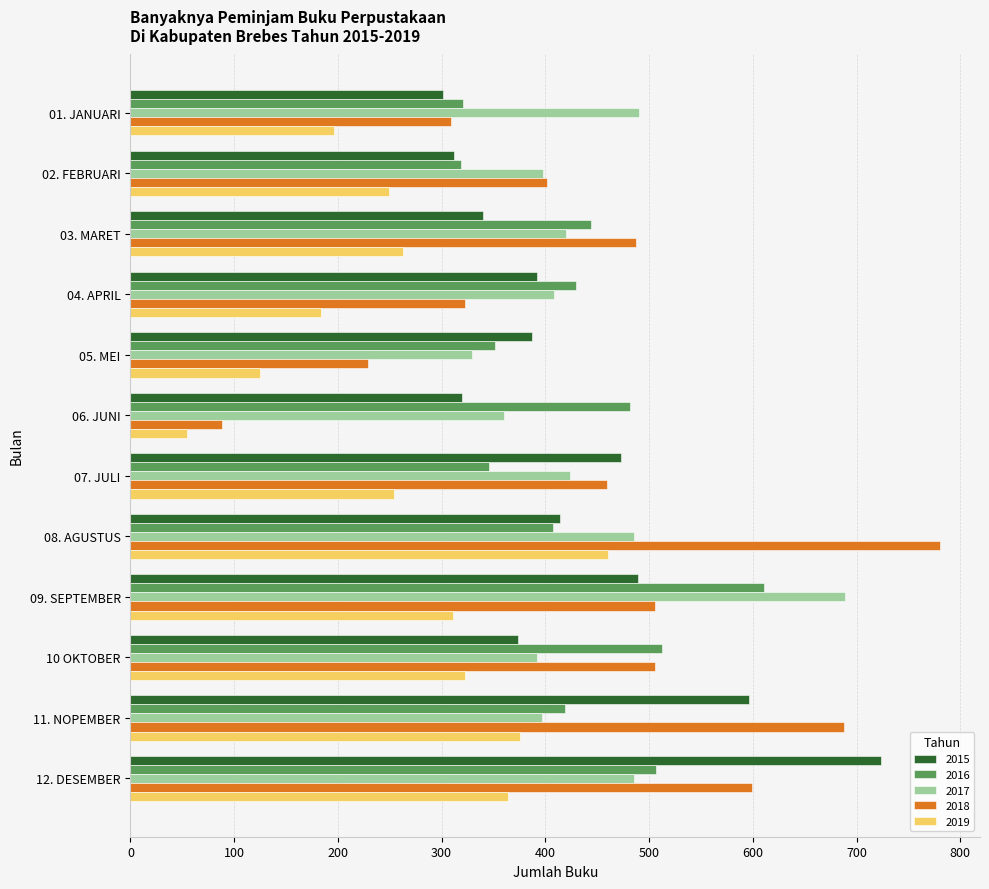

What value does the 2018 series have at 02. FEBRUARI?

402